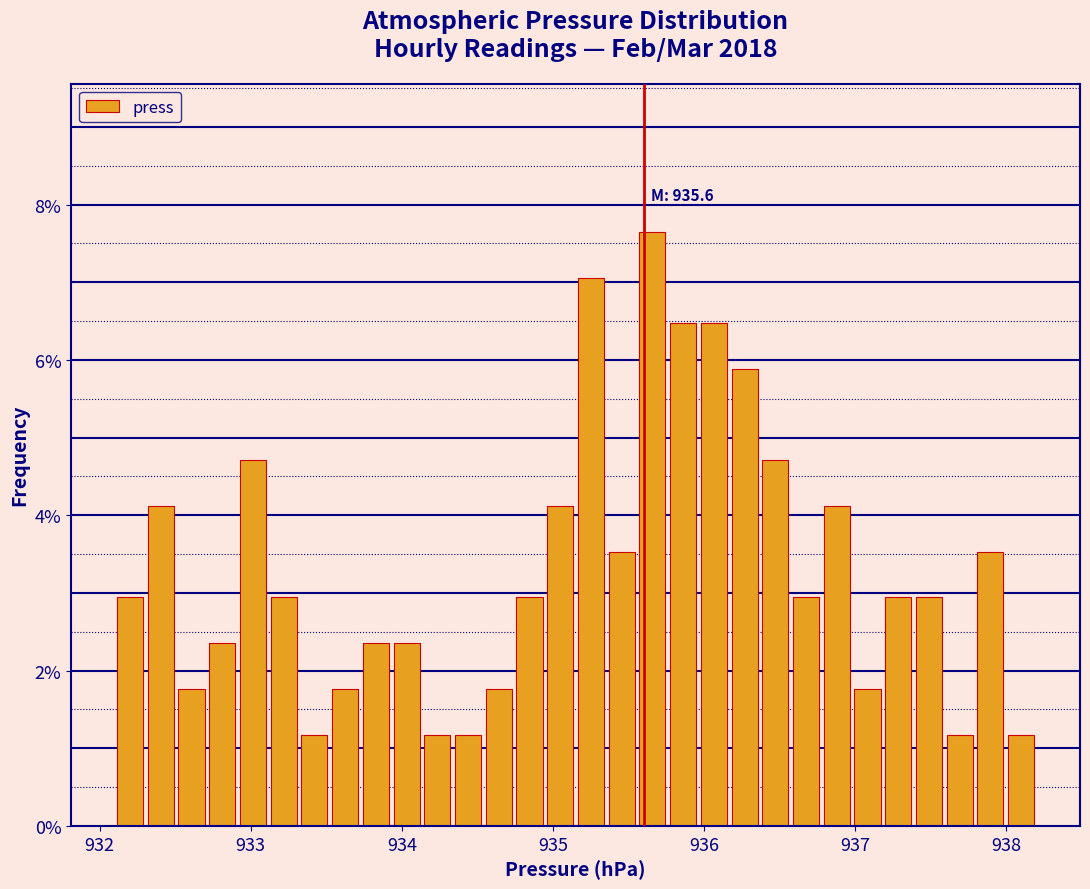

Around what value on the x-axis is the tallest bar? Give the approximate position of its centre, as read against the axis.

935.7